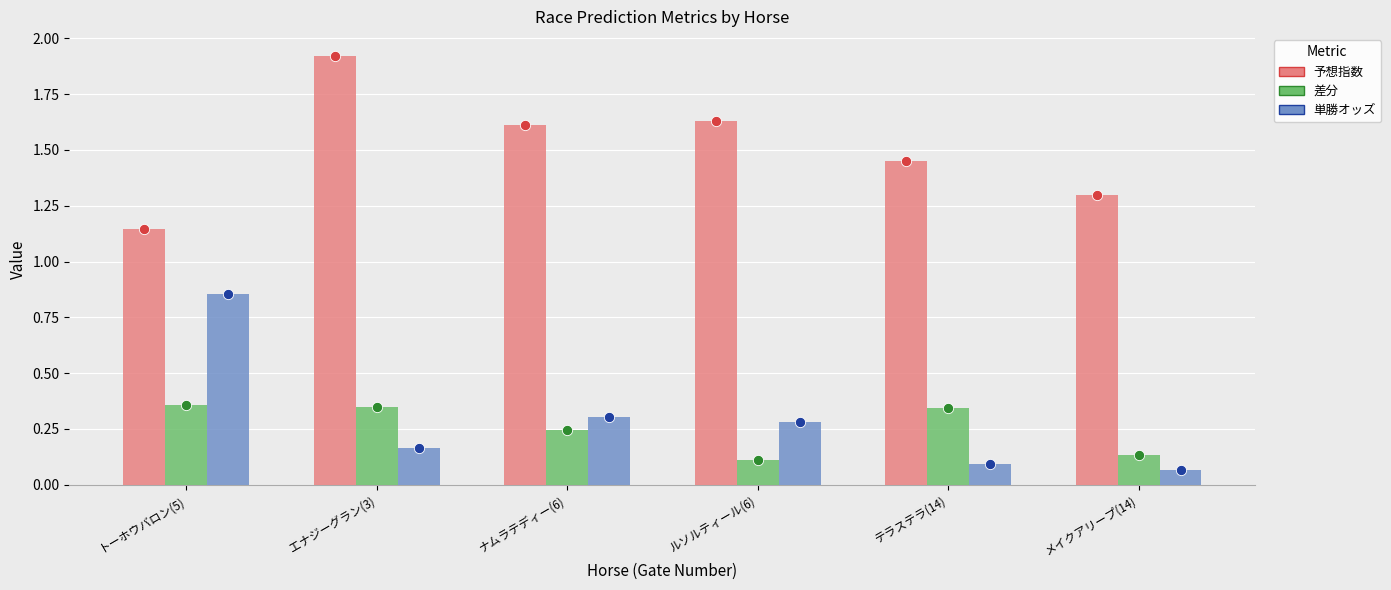

Which series has the largest total across all categories?

予想指数